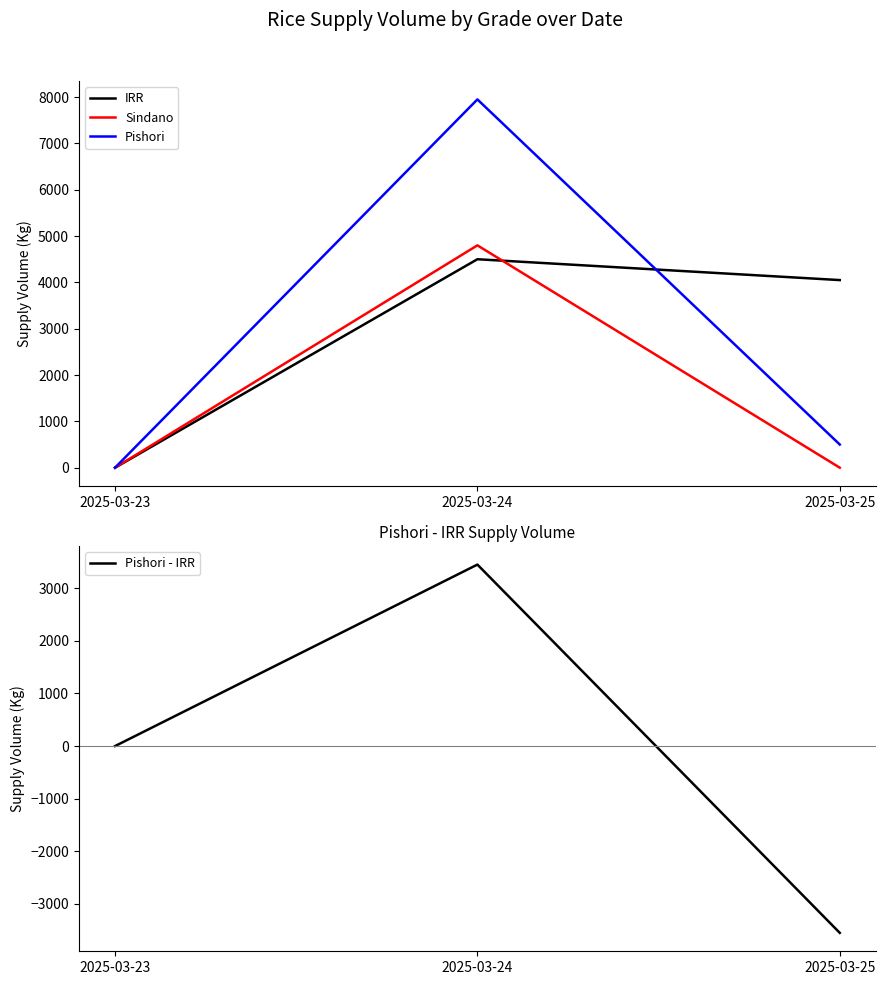

What is the total value across all series at 2025-03-24?

20700